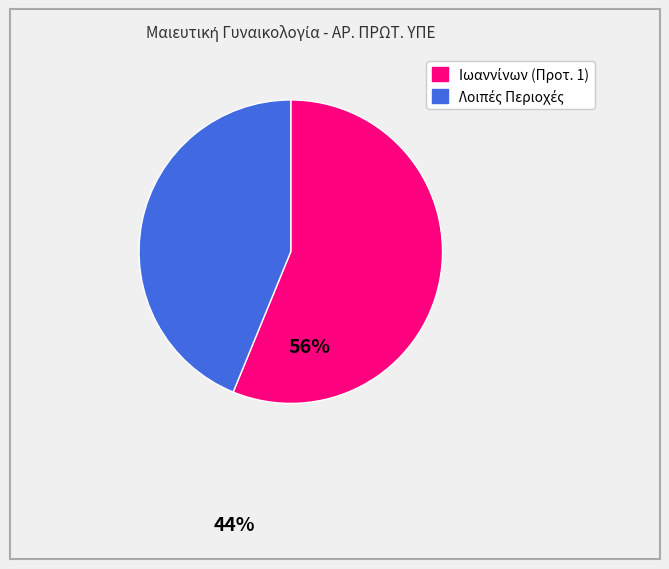

Is there a majority slice in this chart?

Yes